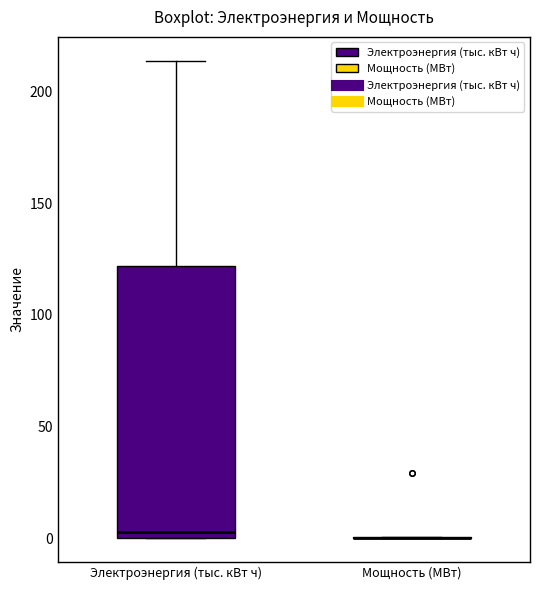

Reading left to right, transcribe this box plot: for each box, give where its median line is, the range the box spans, and where its two whiskers end, as read against the y-axis. The values are not printed on the chart, so give them approximately, as read against the axis.

Электроэнергия (тыс. кВт ч): median 5, box 0 to 120, whiskers 0 to 215
Мощность (МВт): box collapsed to a line at 0, whiskers 0 to 0